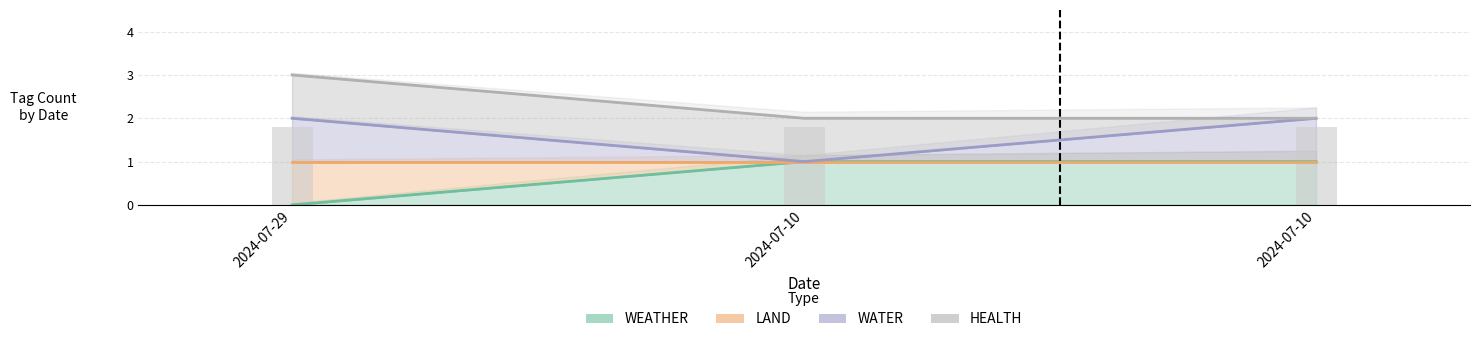

The WEATHER series shows 1 at 2024-07-10. True or false?

True